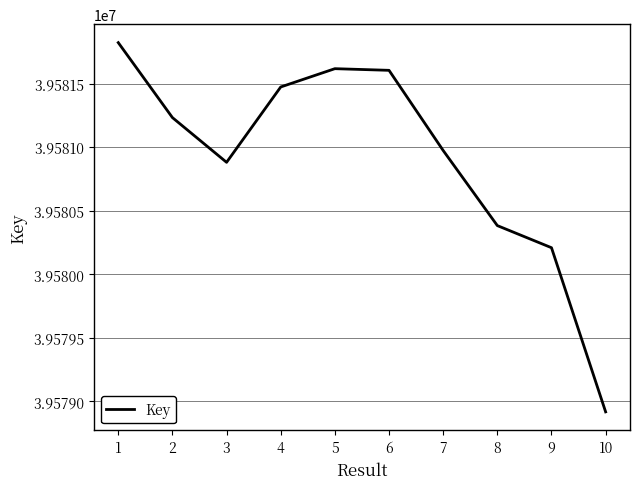

True or false: the data has more than 1 interior local peaks.

False